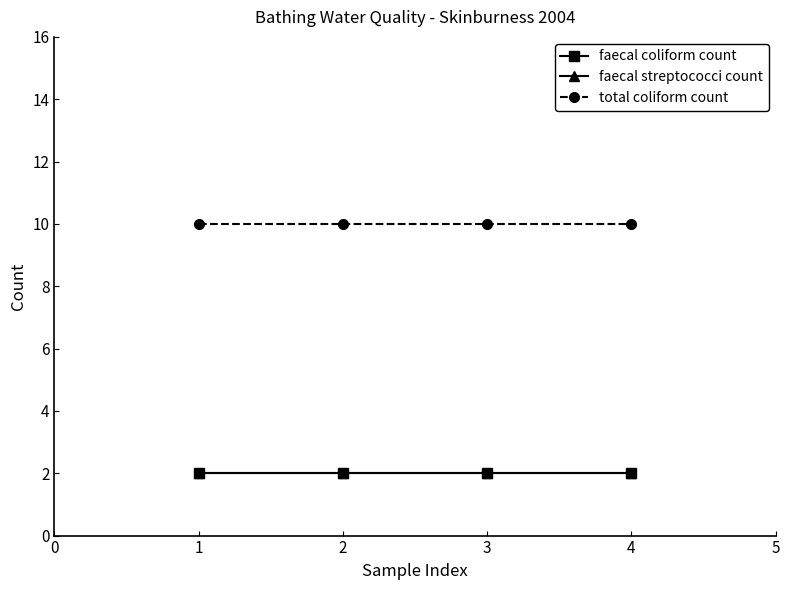

What is the highest value of the faecal streptococci count series?

2